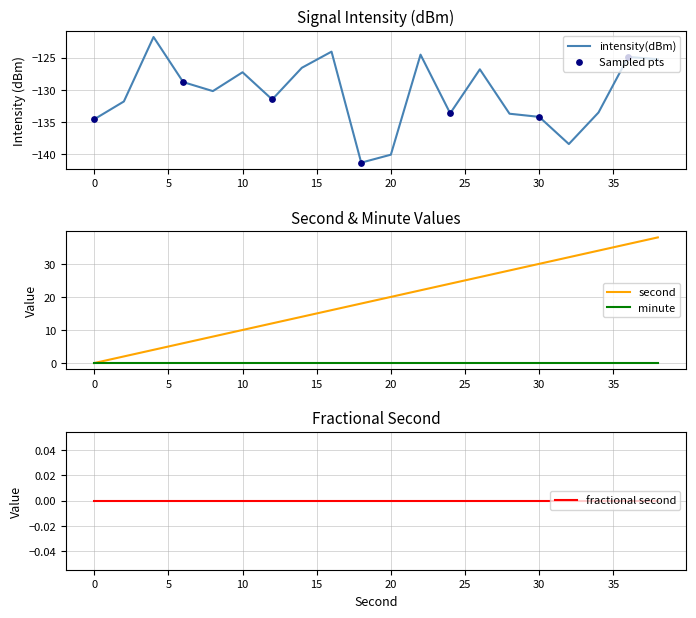

What is the total value across all series at 24?

-109.7